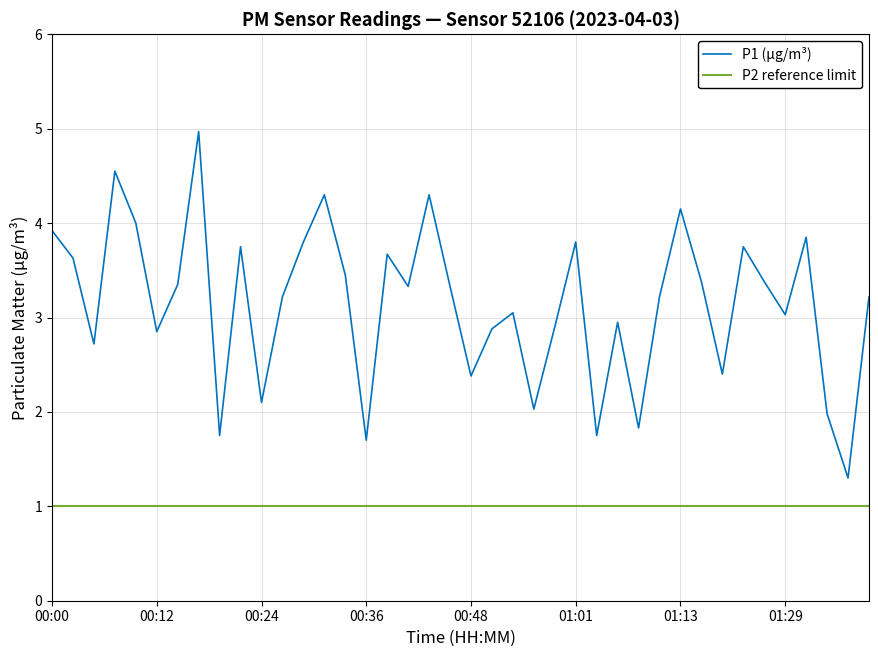

Rank the categories by value from highest to lowest.

00:17, 00:07, 00:31, 00:43, 01:13, 00:09, 00:00, 01:31, 00:29, 01:01, 00:21, 01:24, 00:38, 00:02, 00:34, 01:16, 01:26, 00:14, 00:41, 00:46, 00:26, 01:11, 01:39, 00:53, 01:29, 01:06, 00:58, 00:51, 00:12, 00:04, 01:18, 00:48, 00:24, 00:56, 01:34, 01:08, 00:19, 01:03, 00:36, 01:36